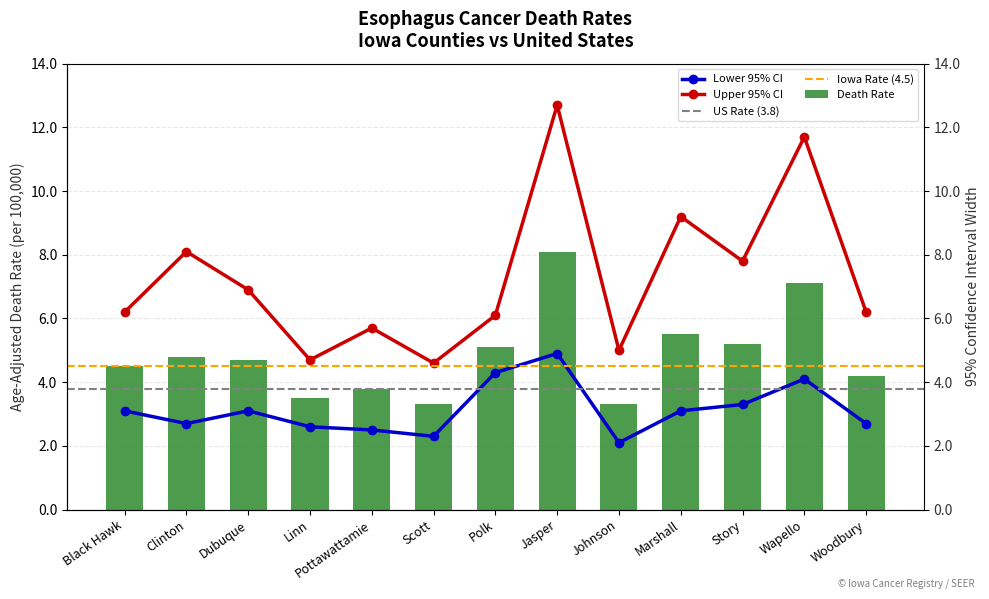

What is the difference between the Death Rate values at Johnson and Woodbury?

0.9